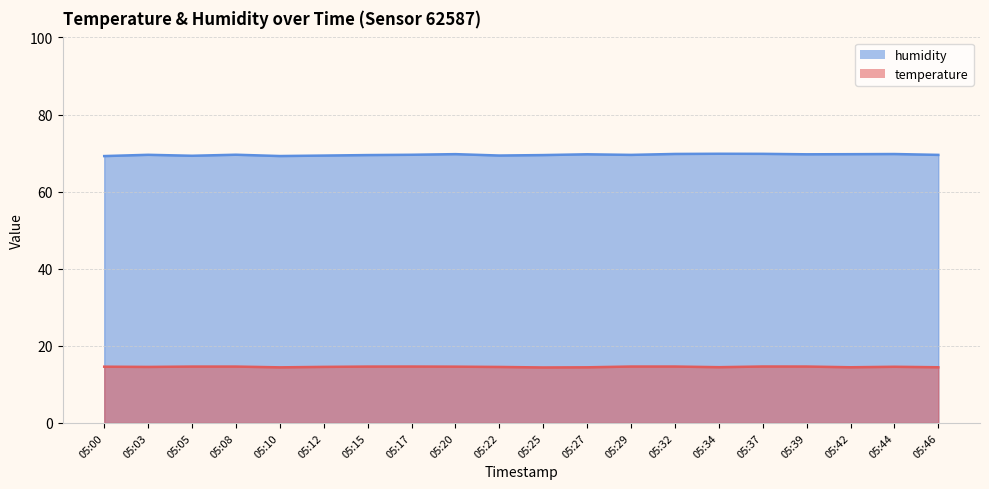

How many distinct data groups are displayed?

2